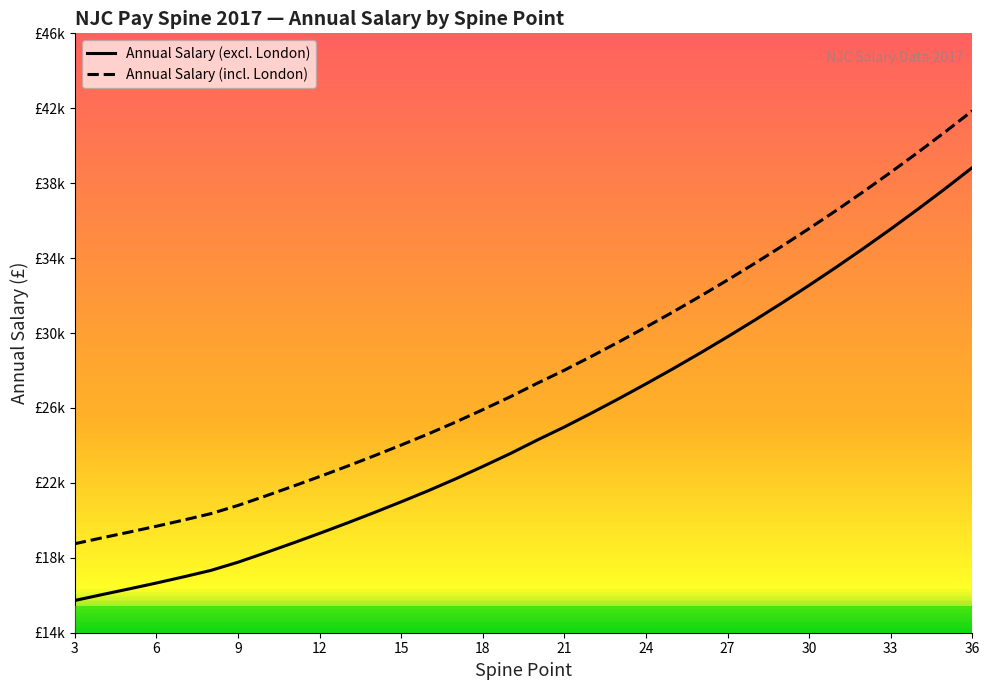

Rank the series by their average value, from lowest to highest.

Annual Salary (excl. London), Annual Salary (incl. London)